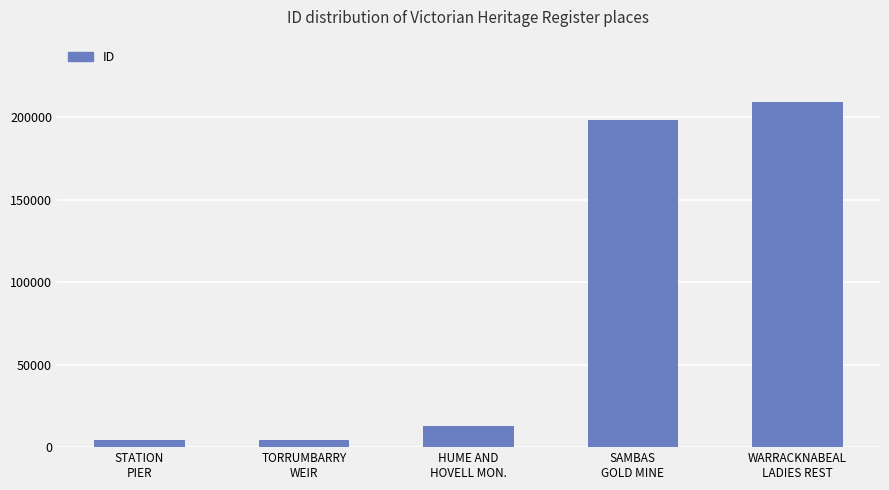

What is the difference between the second highest and second lowest values?

193421